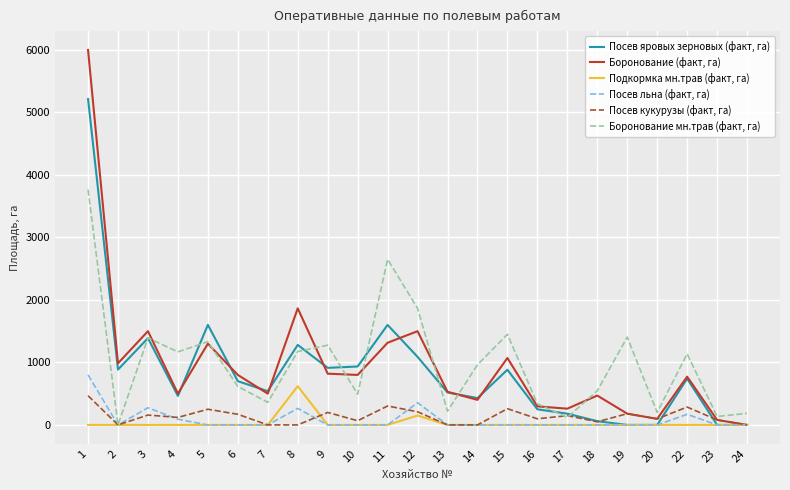

What is the spread (max minus min) of values at 22?

1138